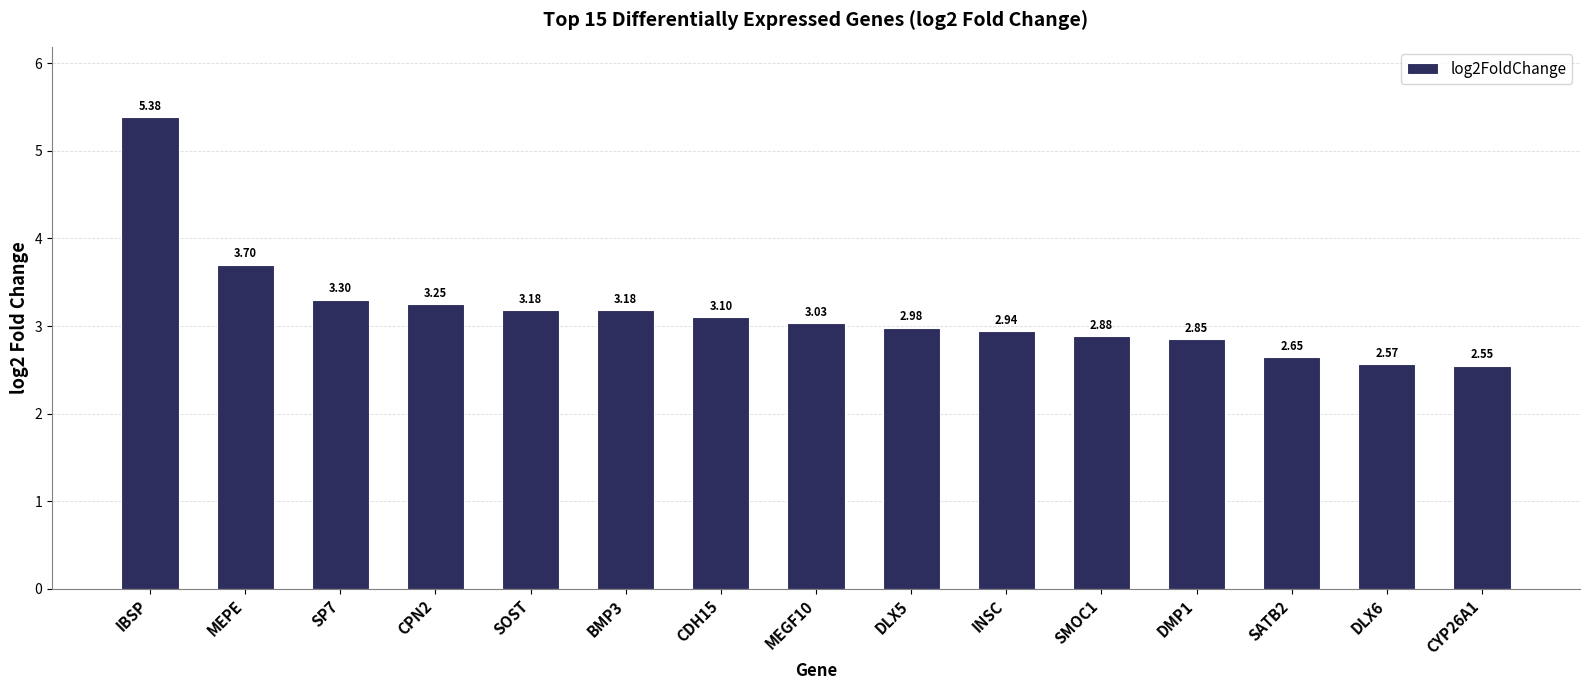

How many values exceed 3?

8